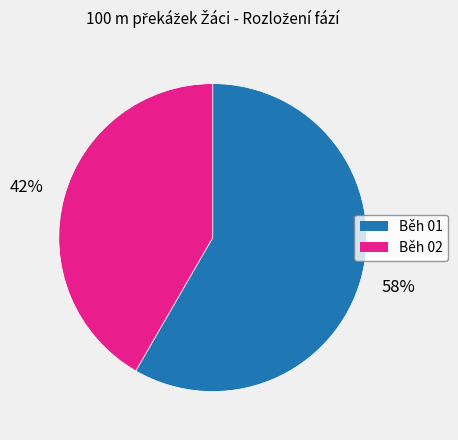

Count the number of slices in the pie.

2